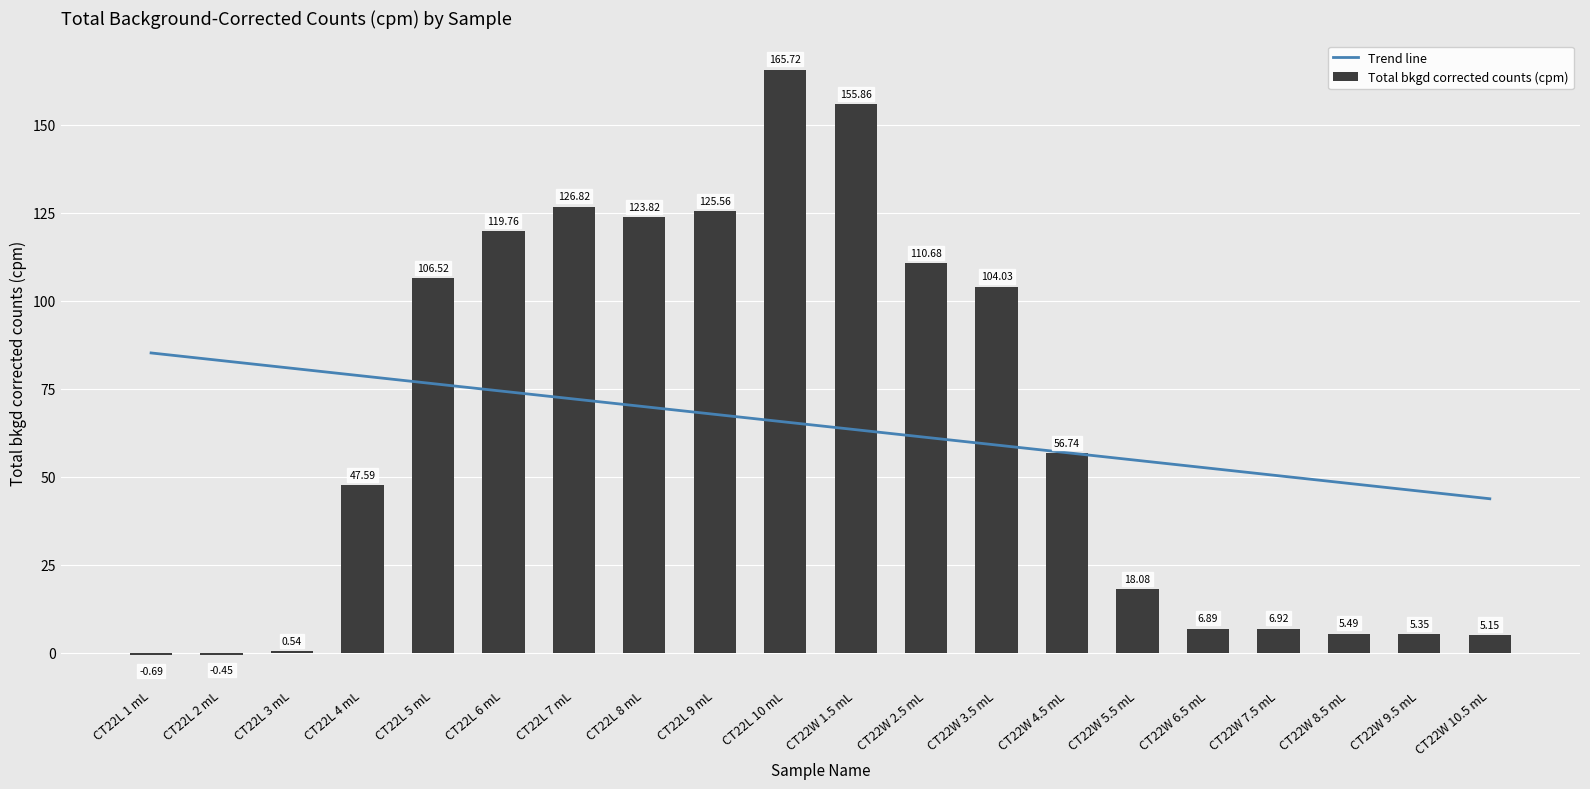

Reading right to left, list all the values displayed in this chart.

Trend line: CT22W 10.5 mL=43.8	CT22W 9.5 mL=46.0	CT22W 8.5 mL=48.2	CT22W 7.5 mL=50.3	CT22W 6.5 mL=52.5	CT22W 5.5 mL=54.7	CT22W 4.5 mL=56.9	CT22W 3.5 mL=59.1	CT22W 2.5 mL=61.2	CT22W 1.5 mL=63.4	CT22L 10 mL=65.6	CT22L 9 mL=67.8	CT22L 8 mL=70.0	CT22L 7 mL=72.2	CT22L 6 mL=74.3	CT22L 5 mL=76.5	CT22L 4 mL=78.7	CT22L 3 mL=80.9	CT22L 2 mL=83.1	CT22L 1 mL=85.2
Total bkgd corrected counts (cpm): CT22W 10.5 mL=5.2	CT22W 9.5 mL=5.3	CT22W 8.5 mL=5.5	CT22W 7.5 mL=6.9	CT22W 6.5 mL=6.9	CT22W 5.5 mL=18.1	CT22W 4.5 mL=56.7	CT22W 3.5 mL=104.0	CT22W 2.5 mL=110.7	CT22W 1.5 mL=155.9	CT22L 10 mL=165.7	CT22L 9 mL=125.6	CT22L 8 mL=123.8	CT22L 7 mL=126.8	CT22L 6 mL=119.8	CT22L 5 mL=106.5	CT22L 4 mL=47.6	CT22L 3 mL=0.5	CT22L 2 mL=-0.5	CT22L 1 mL=-0.7